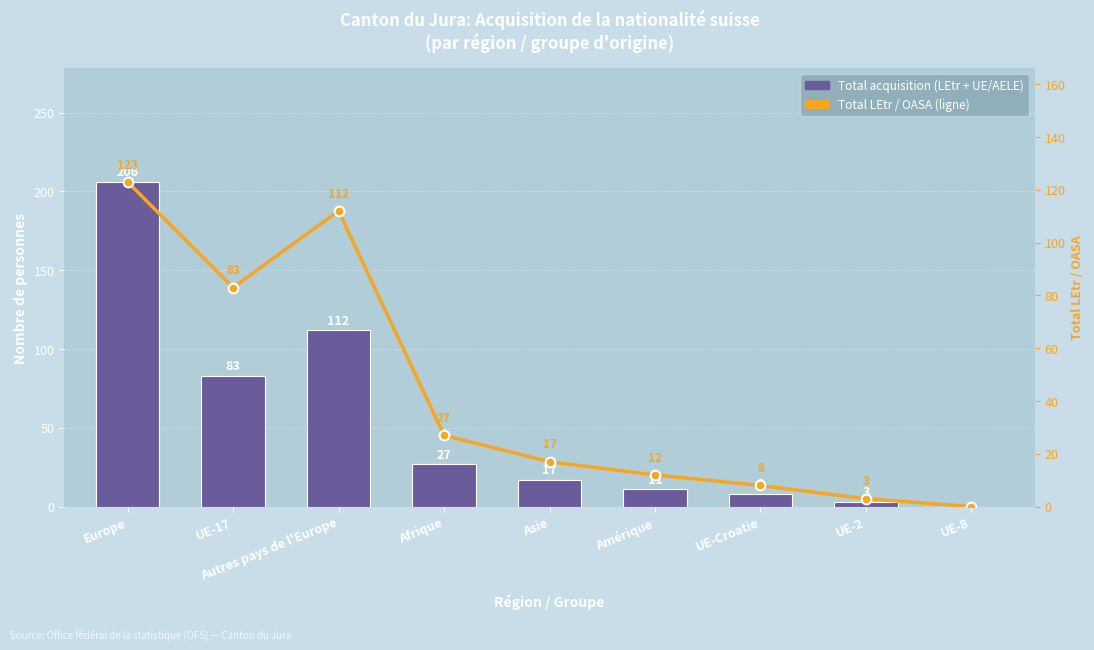

How many categories are shown in the chart?

9